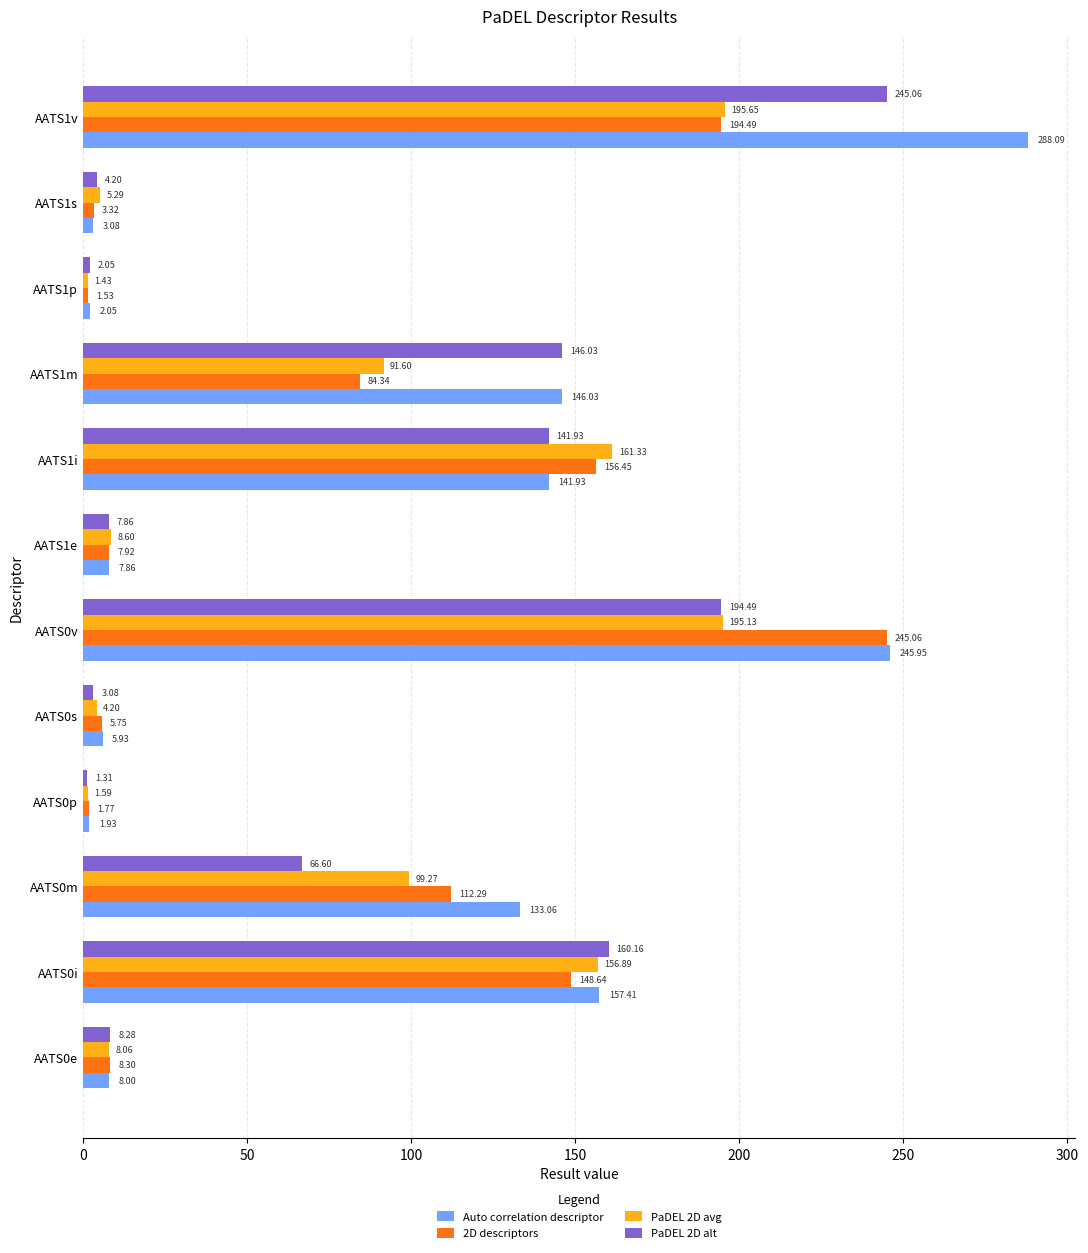

What is the difference between the maximum and minimum values in the PaDEL 2D avg series?

194.2